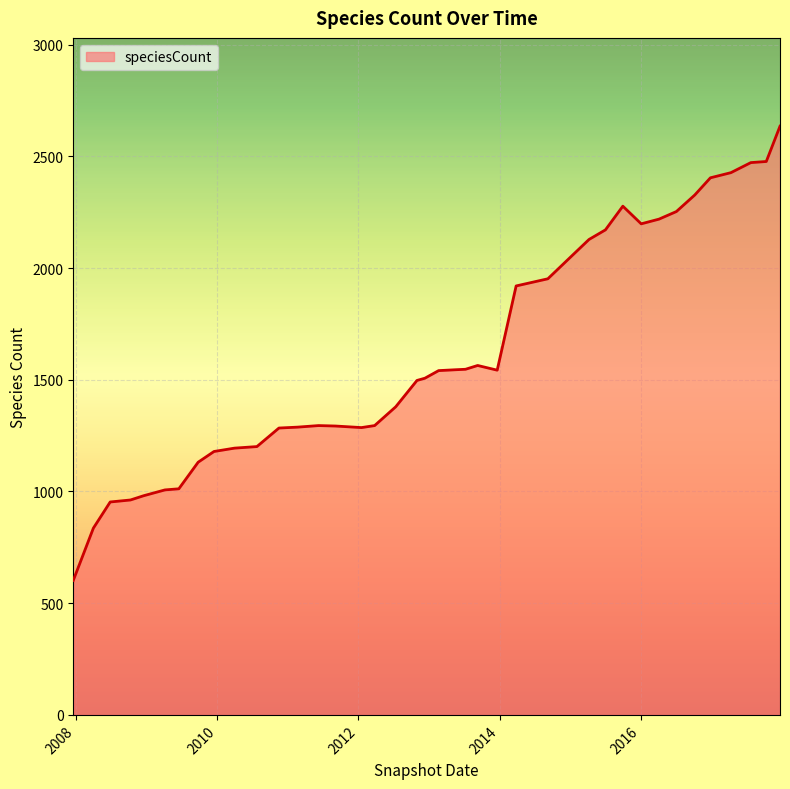

What is the difference between the maximum and minimum values?

2033